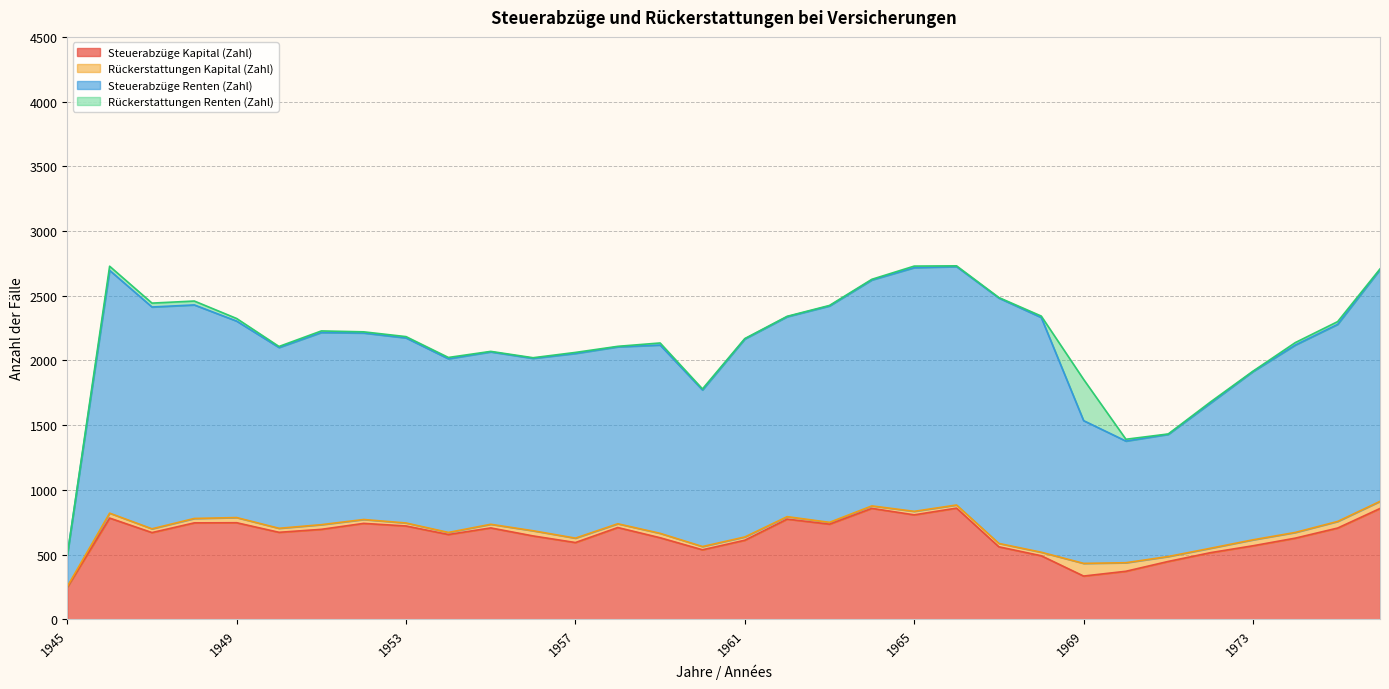

In Steuerabzüge Kapital (Zahl), how many points are lower than both neighbors (excluding endpoints)?

8